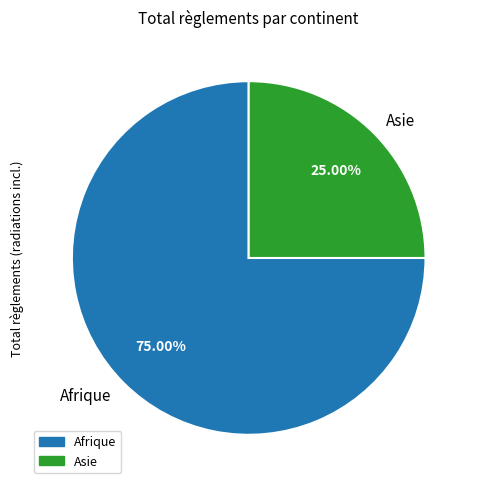

True or false: Asie accounts for 16% of the total.

False